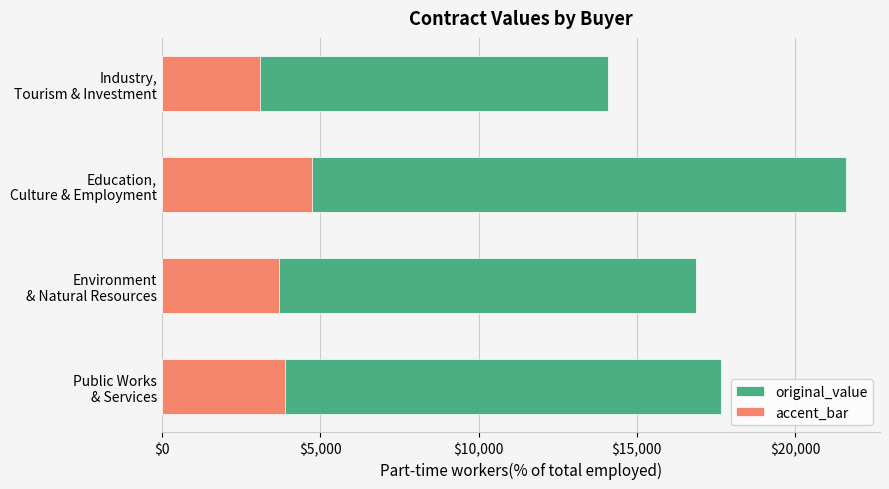

What is the greatest value displayed?

21600.0